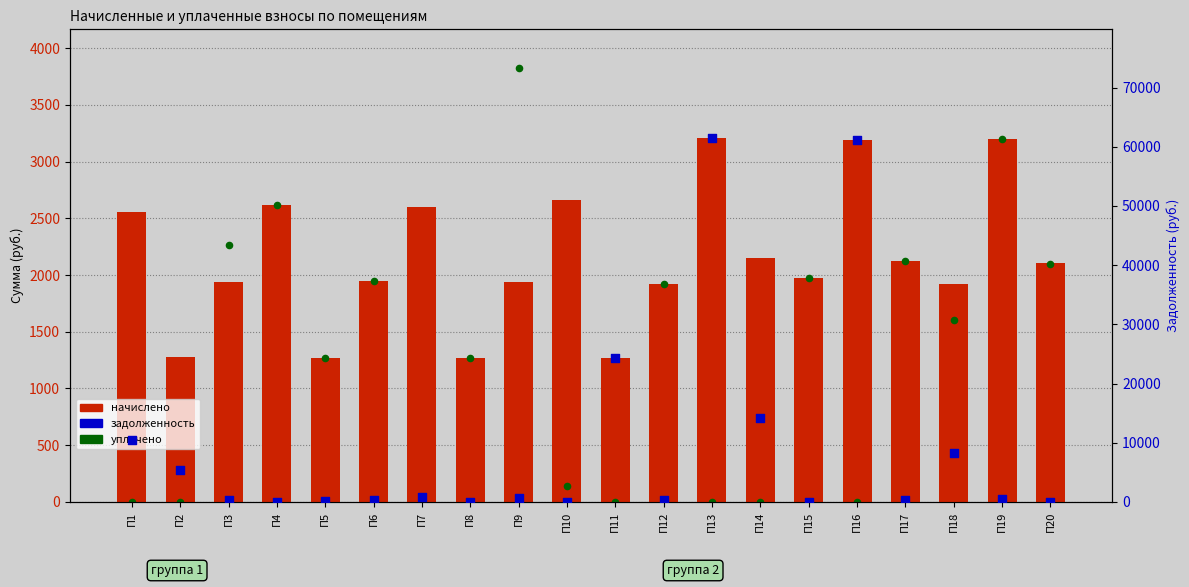

Which series reaches the maximum Y coordinate?

задолженность